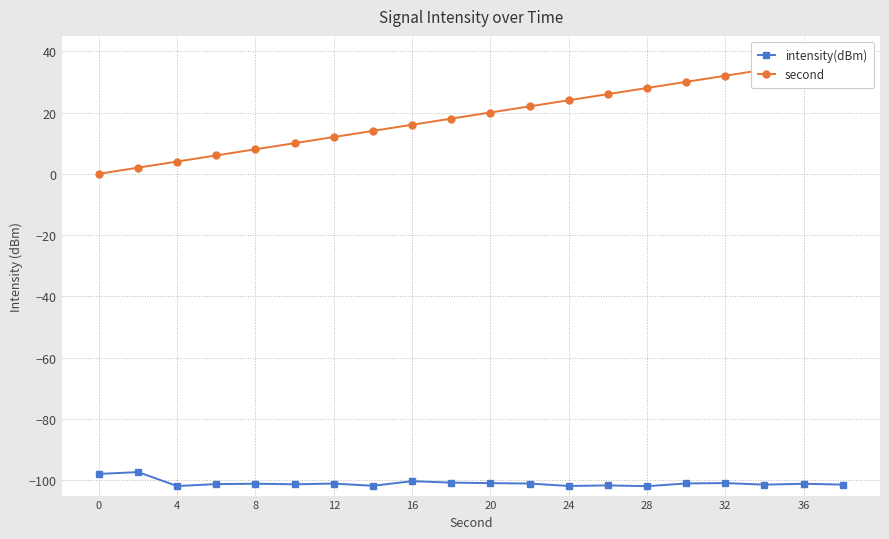

At how many categories does at least one series exceed -34?

20